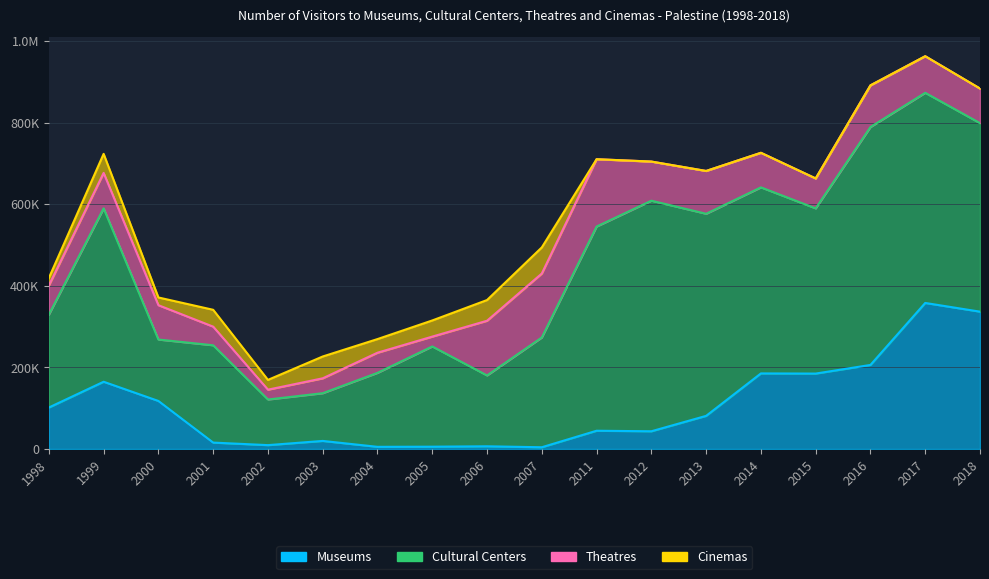

At how many categories does at least one series exceed 303716?

9